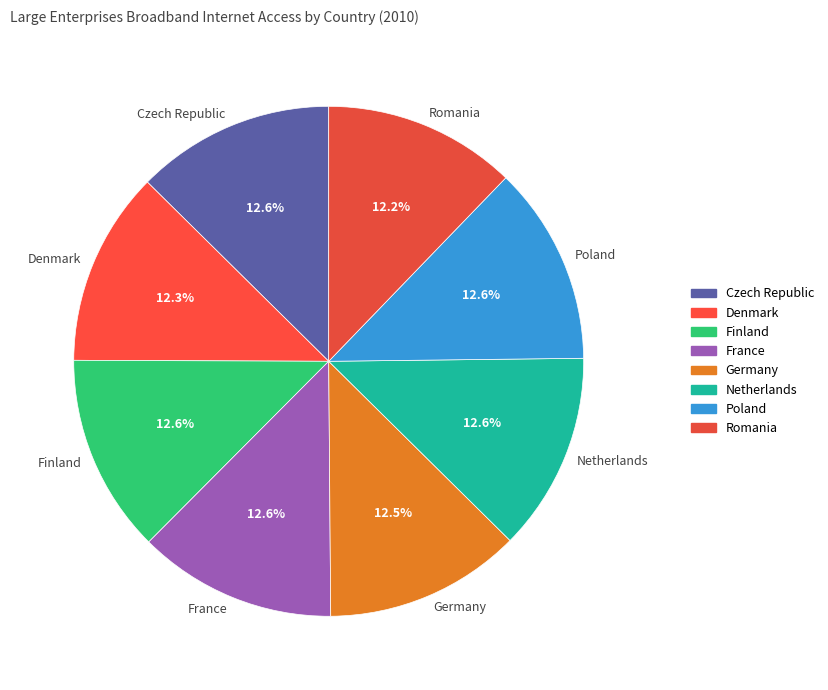

Is the sum of France and Denmark greater than half?

No